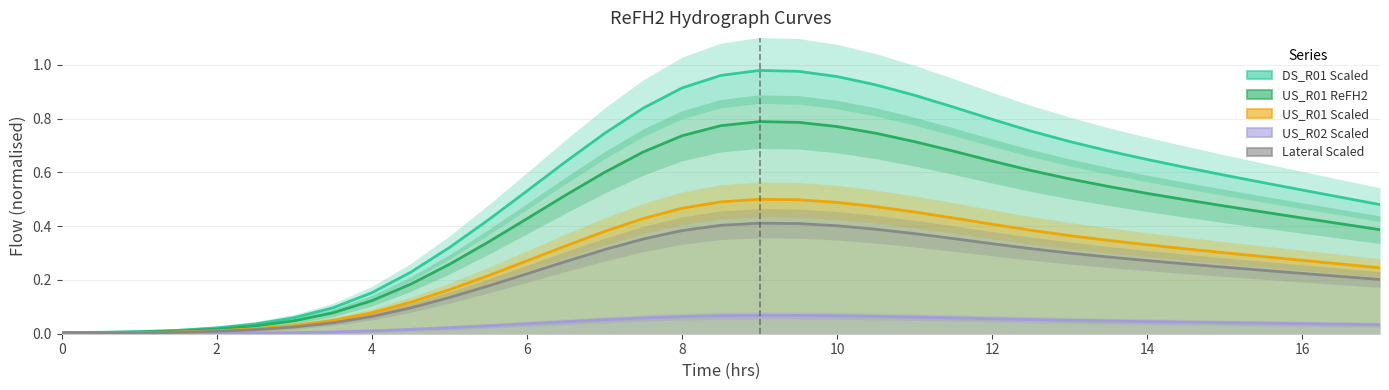

What are all the series names shown in the legend?

DS_R01 Scaled, US_R01 ReFH2, US_R01 Scaled, US_R02 Scaled, Lateral Scaled